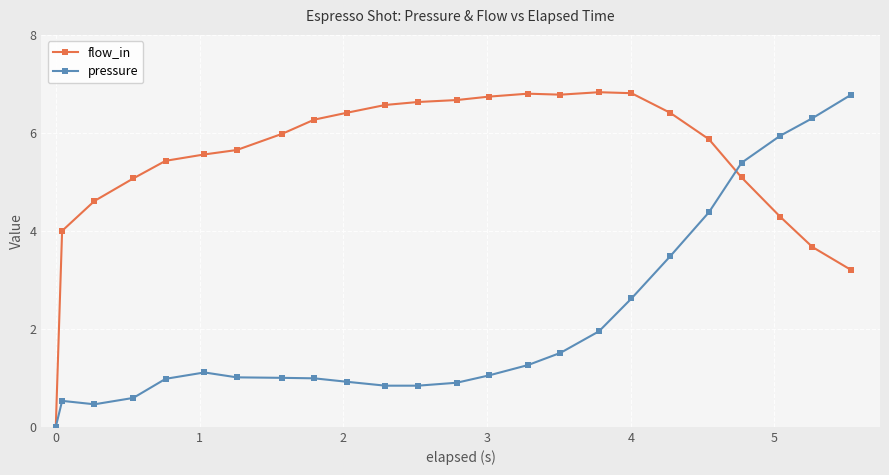

True or false: flow_in and pressure cross at least once.

True